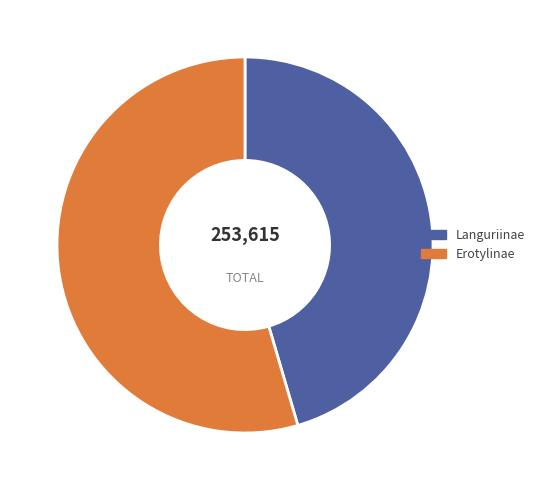

Do Erotylinae and Languriinae together represent more than half of the pie?

Yes